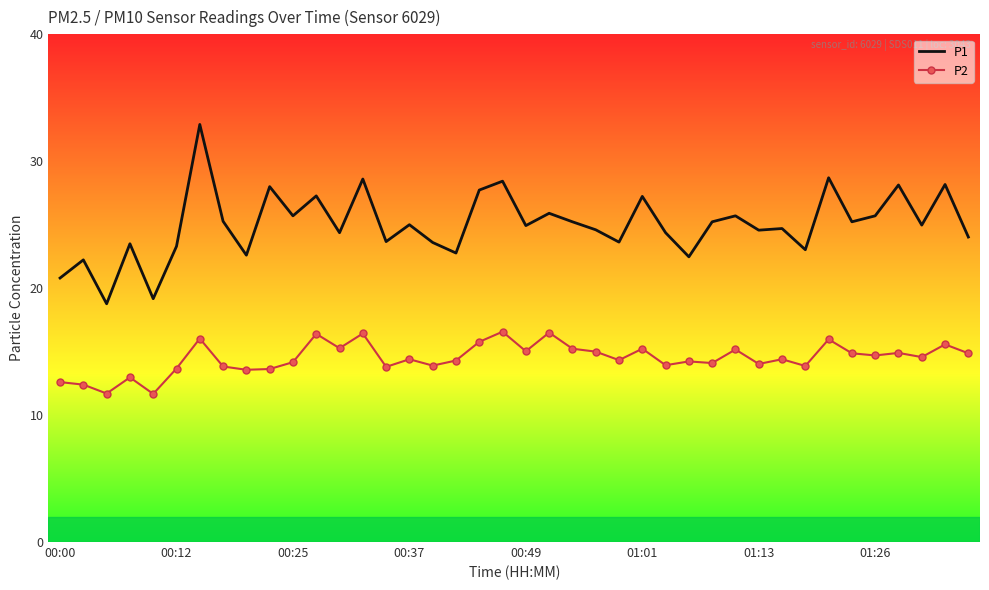

What is the difference between the maximum and minimum values in the P2 series?

4.9